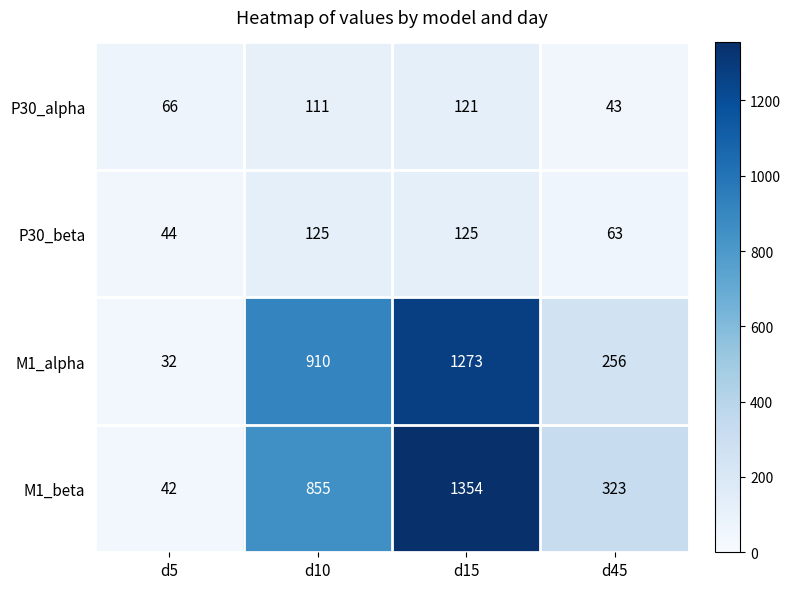

Where is P30_alpha nearest to the value 82?

d5